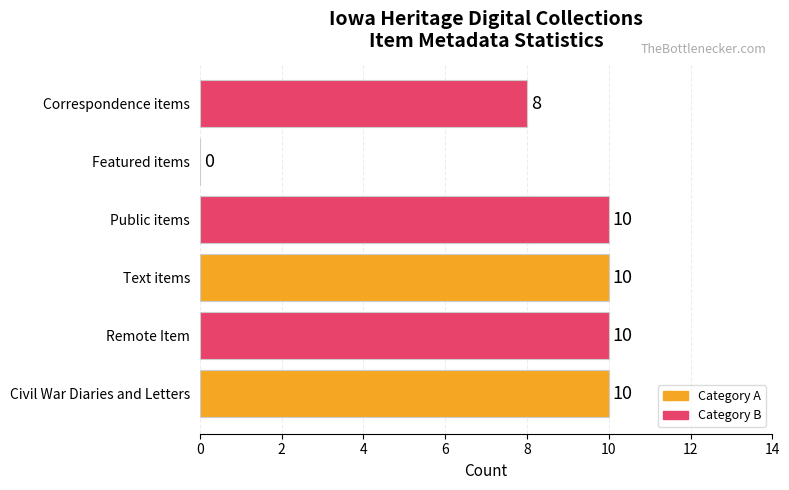

Where is the data nearest to the value 5?

Correspondence items